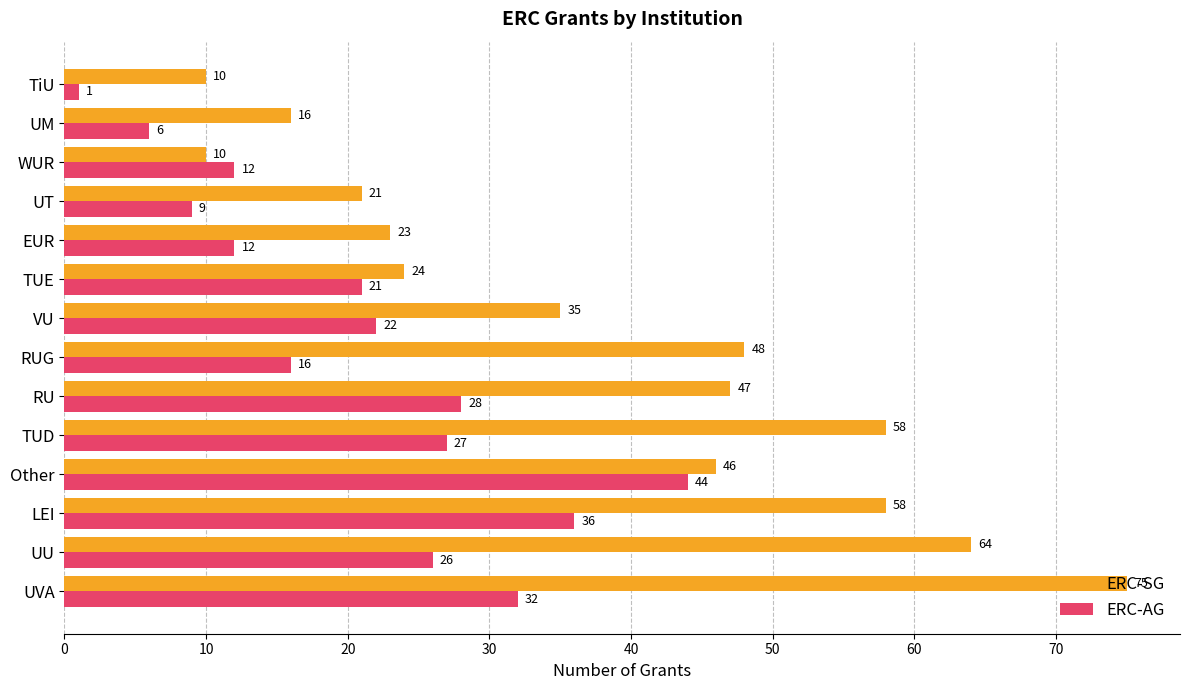

Rank the series at EUR from highest to lowest value.

ERC-SG, ERC-AG